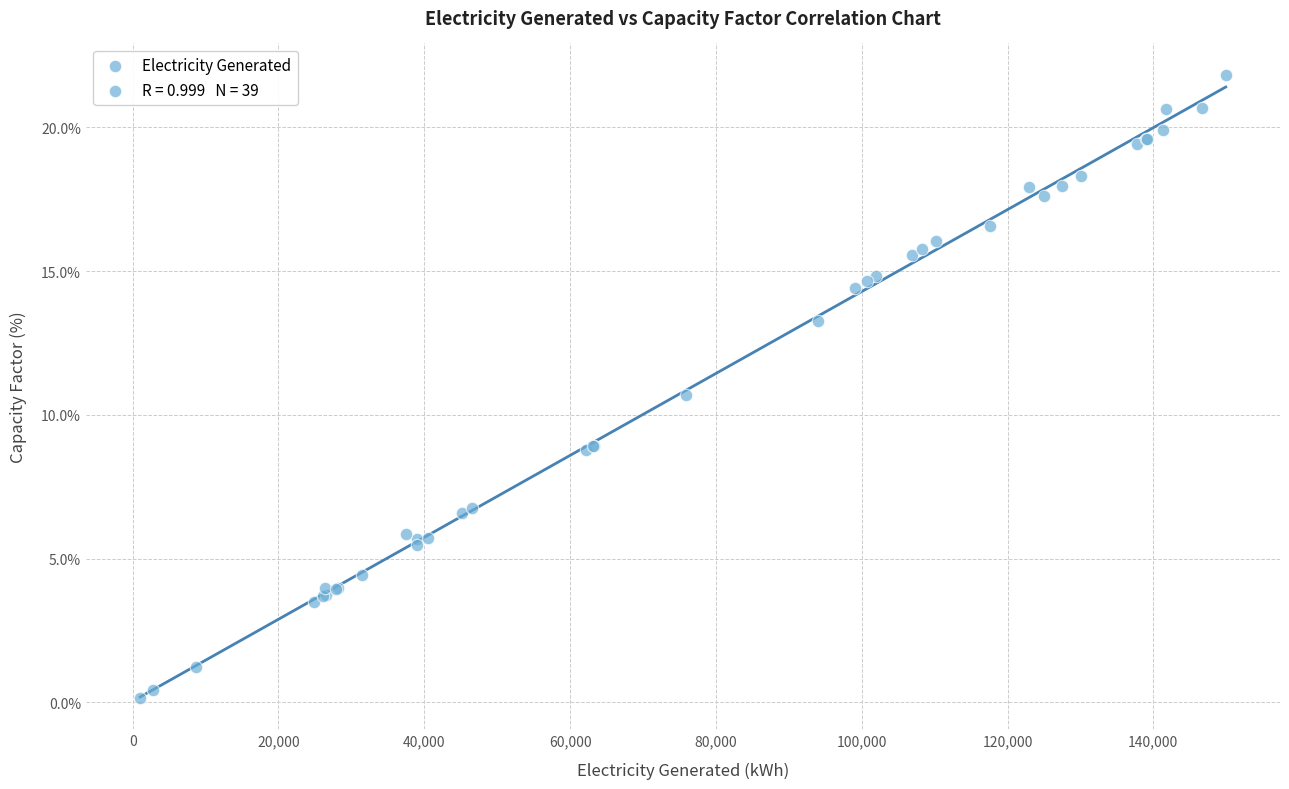

What Y value in the scatter plot is closest to 10?

10.7